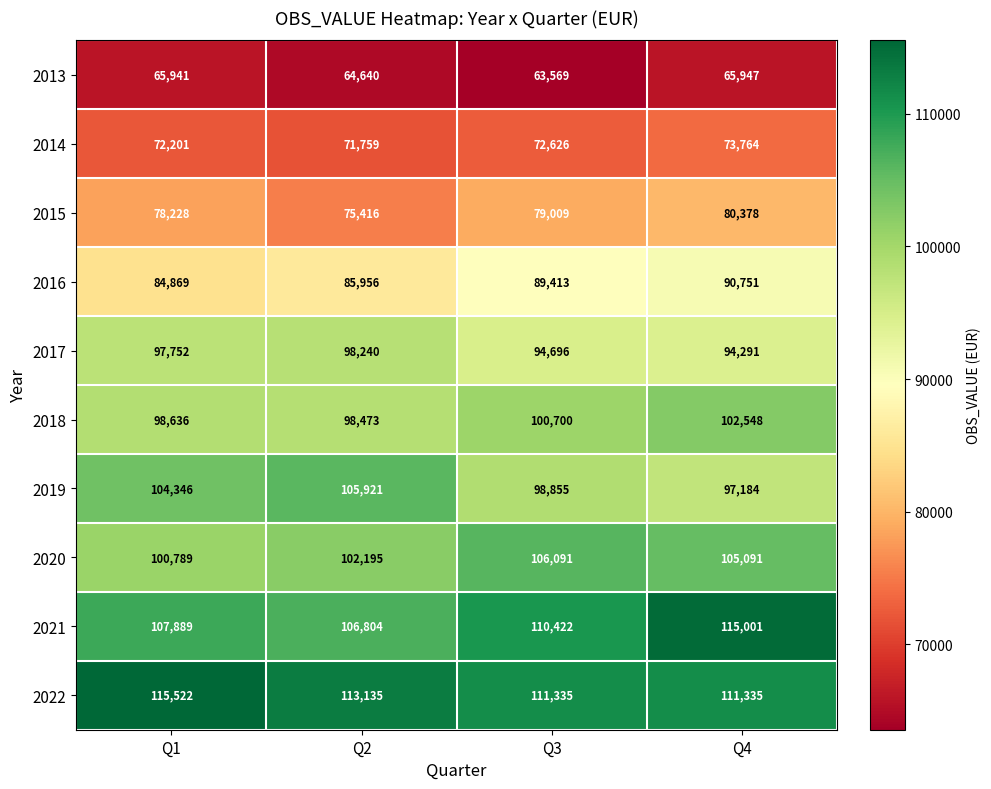

Rank the categories by 2014 value from highest to lowest.

Q4, Q3, Q1, Q2